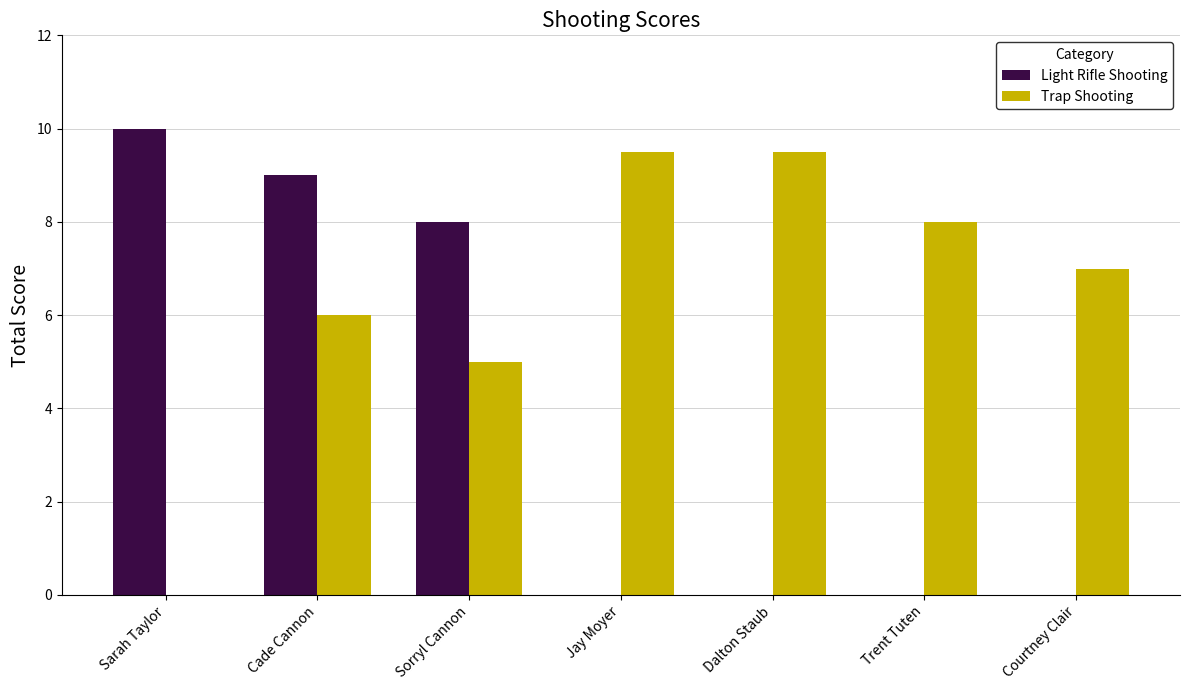

Is the value of Light Rifle Shooting at Courtney Clair greater than the value of Trap Shooting at Cade Cannon?

No